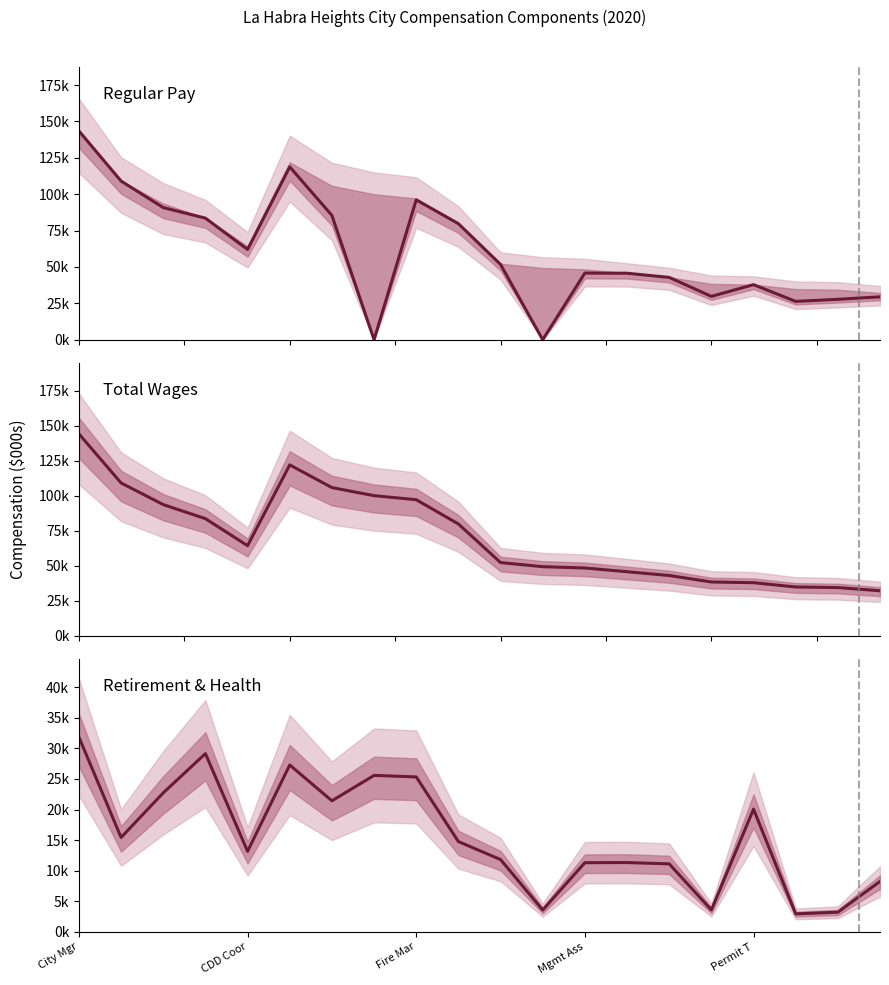

The RegularPay series shows 27.8 at 18. True or false?

True